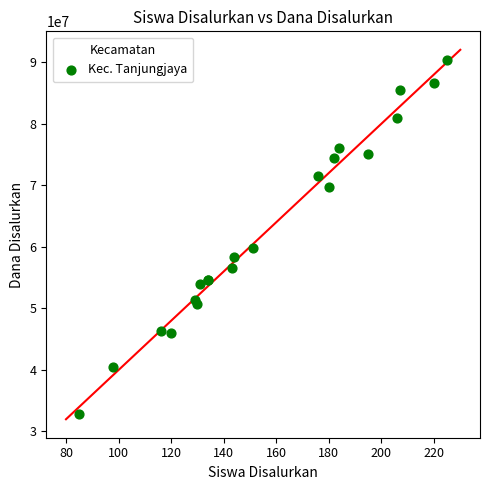

What Y value in the scatter plot is closest to 61650000?

59850000